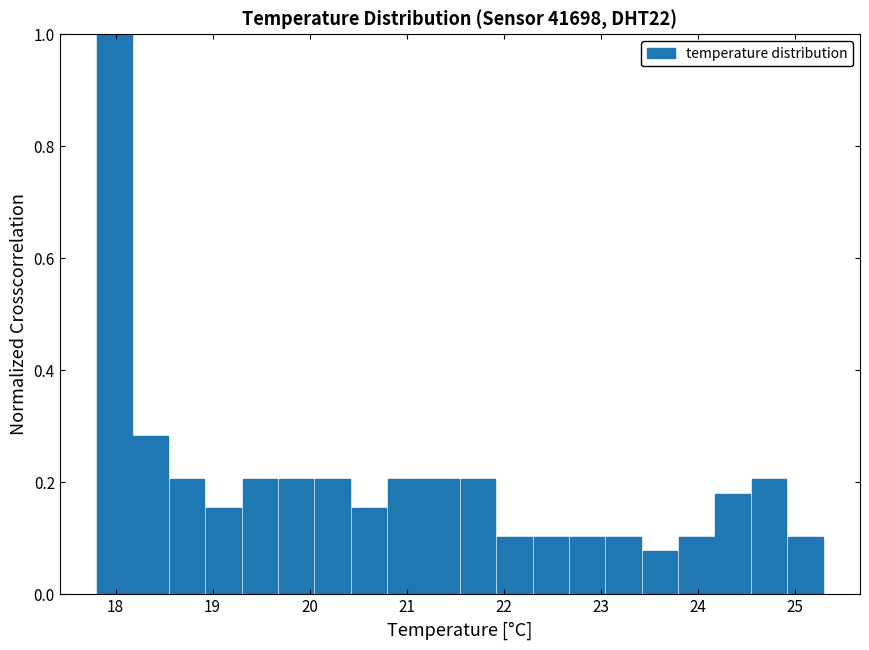

Read against the x-axis, roughly where is the centre of the tallest bar?

18.0